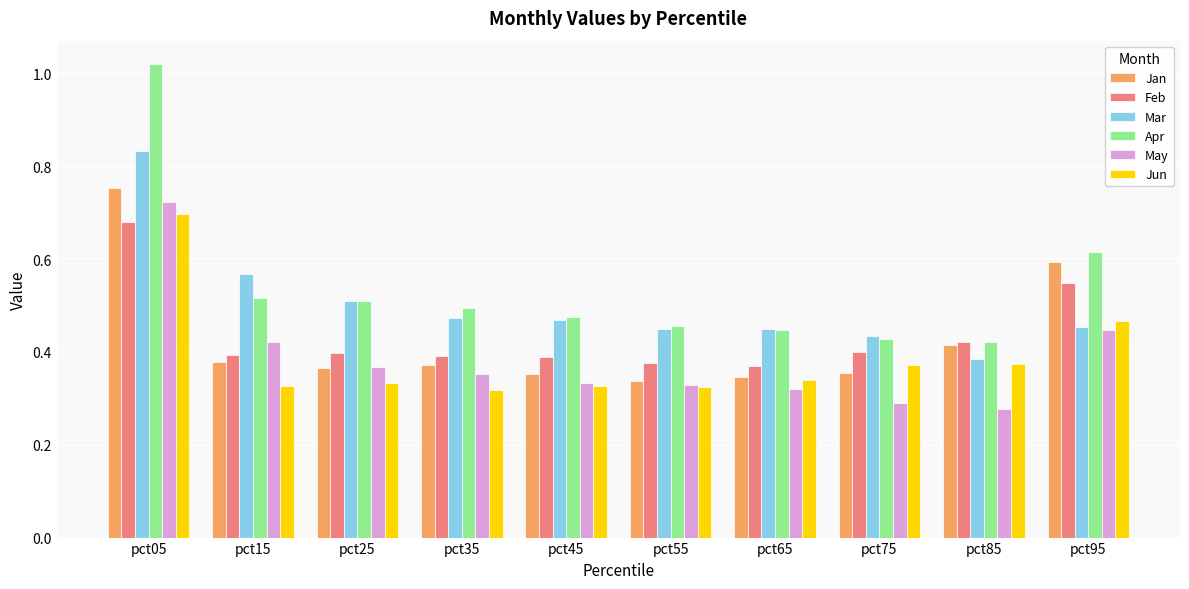

Between pct15 and pct75, which series saw the biggest shift?

Mar